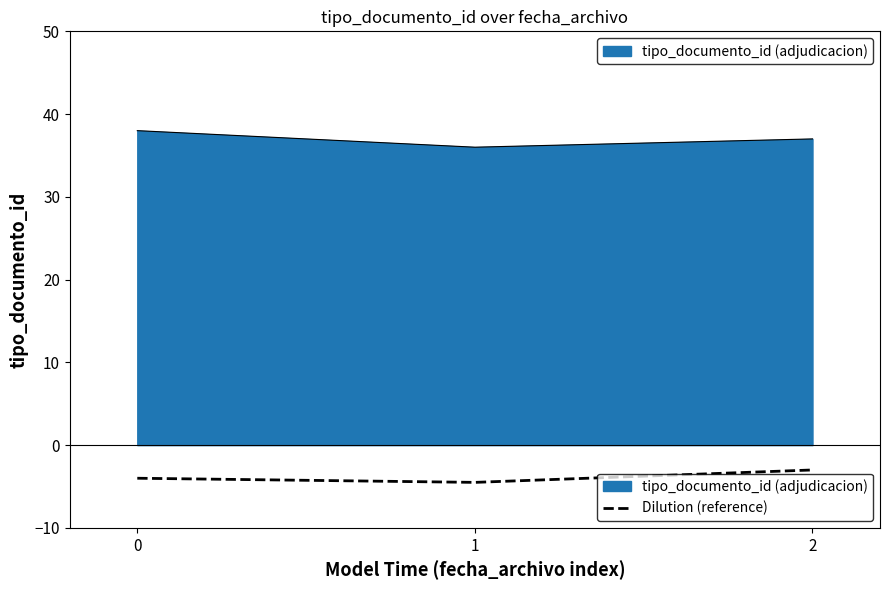

What is the spread (max minus min) of values at 1?

40.5